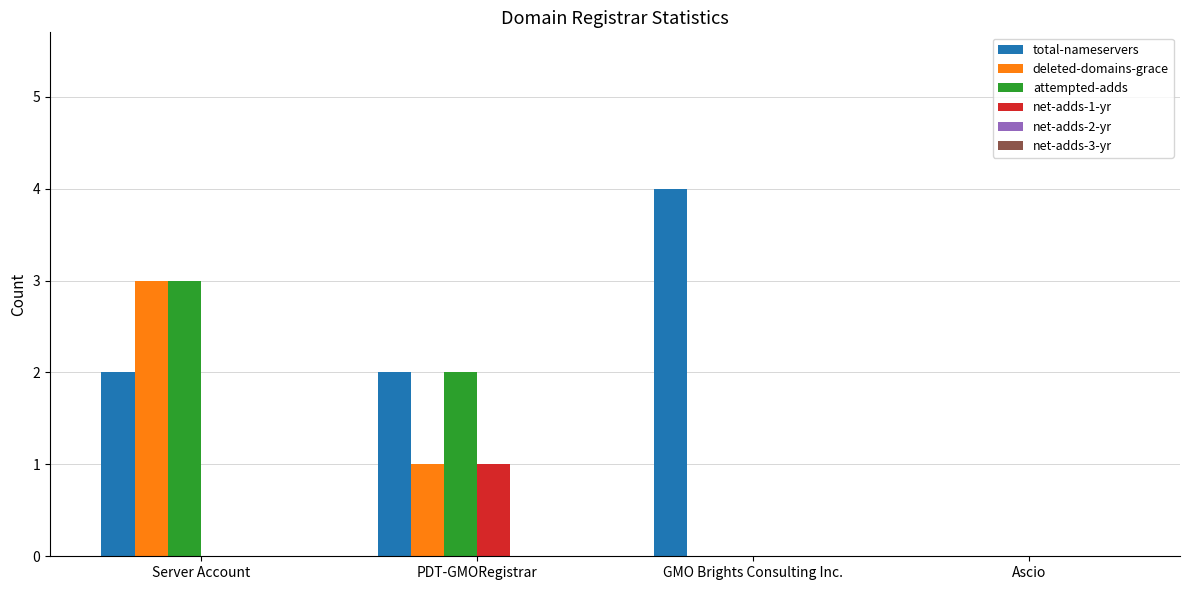

At which category is the sum across all series the highest?

Server Account